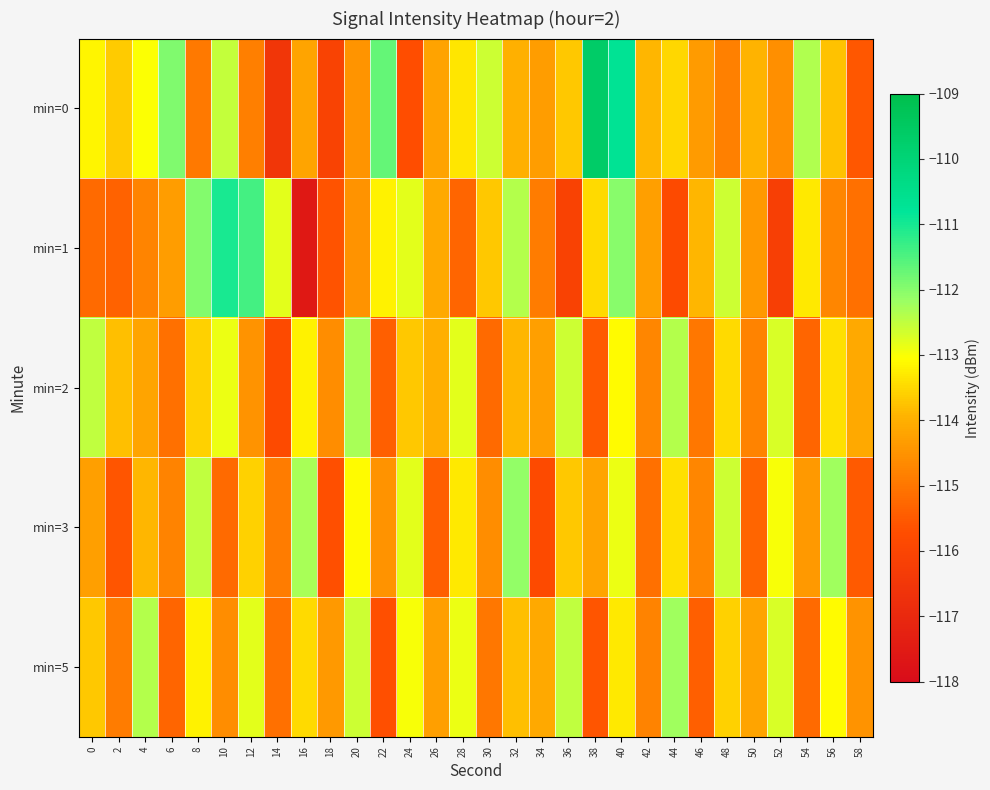

At which category is the sum across all series the highest?

40